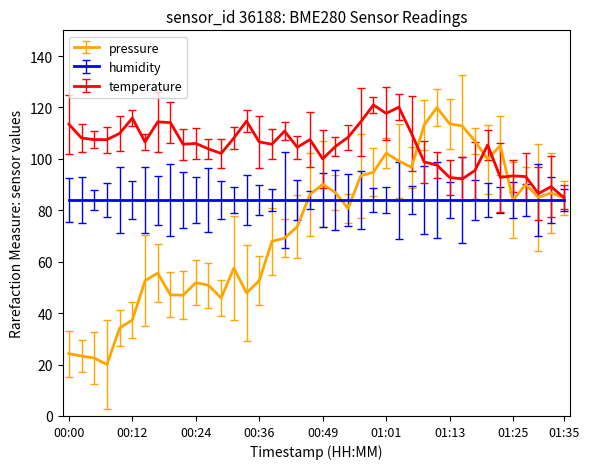

What is the smallest value displayed?

20.0